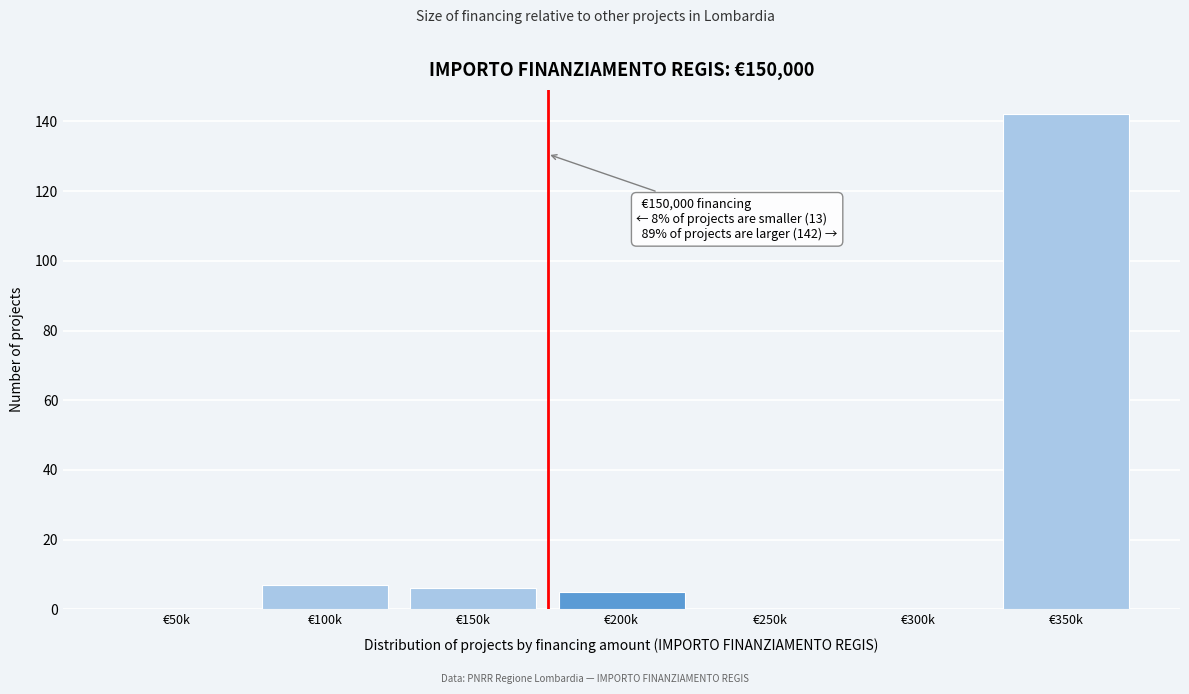

Reading left to right, extract all data points from this chart.

€50k=0	€100k=7	€150k=6	€200k=5	€250k=0	€300k=0	€350k=142